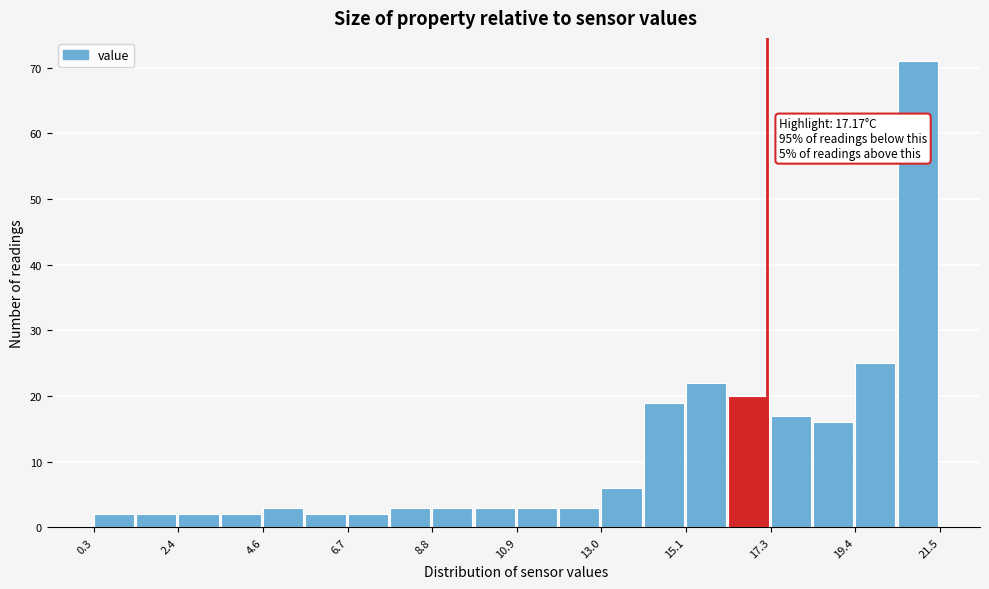

Around what value on the x-axis is the tallest bar? Give the approximate position of its centre, as read against the axis.

21.0